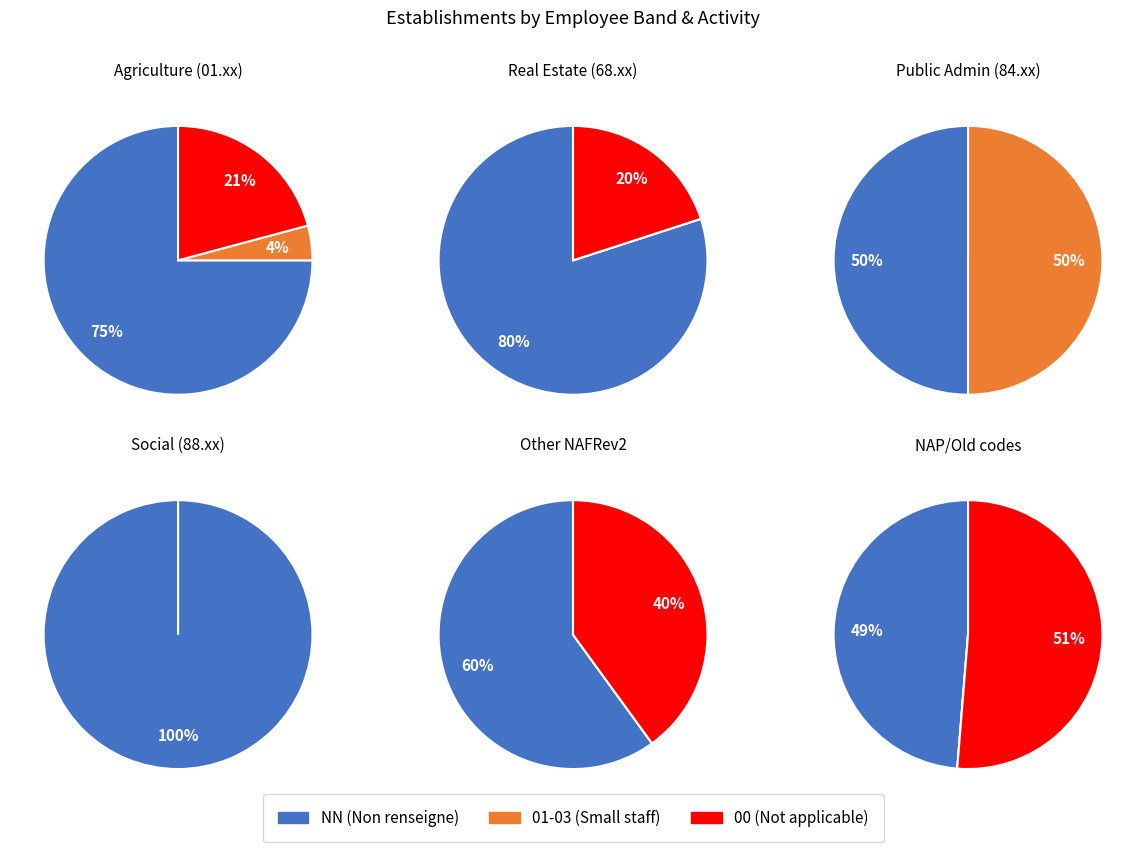

Which slice is the largest?

NN